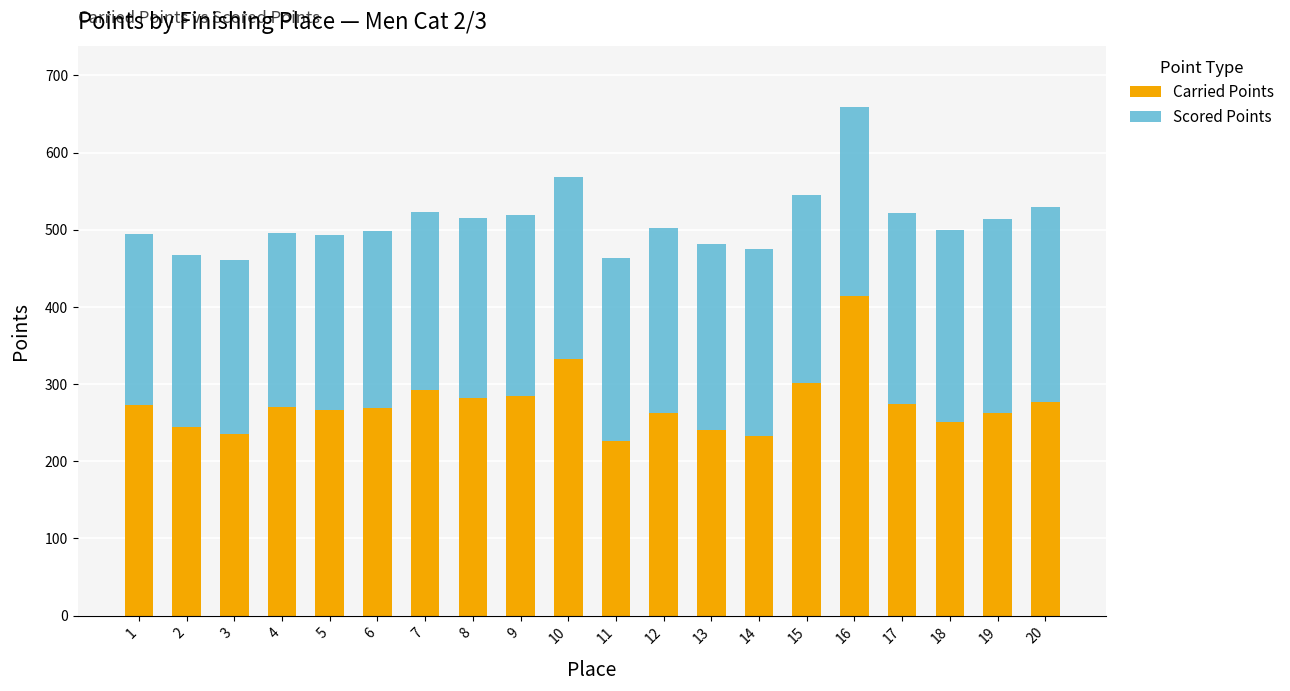

At which category is the sum across all series the highest?

16